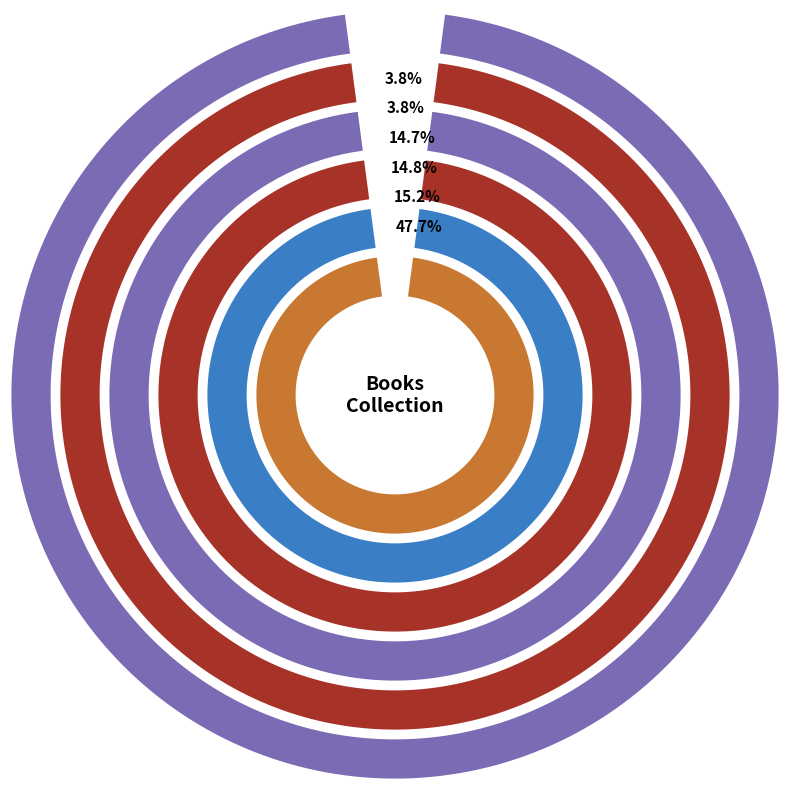

Does any single category account for the majority?

No